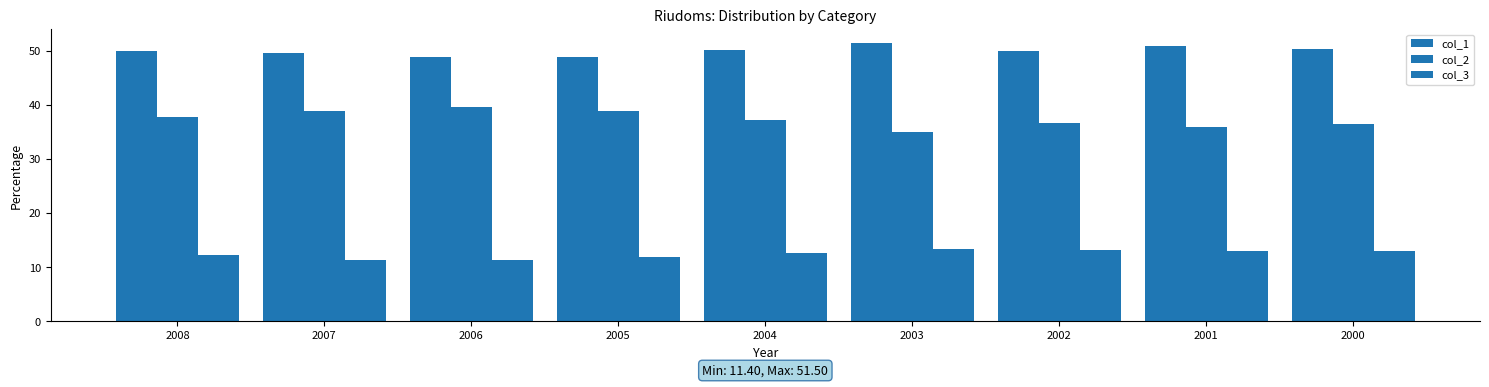

At which label does col_2 reach its peak?

2006